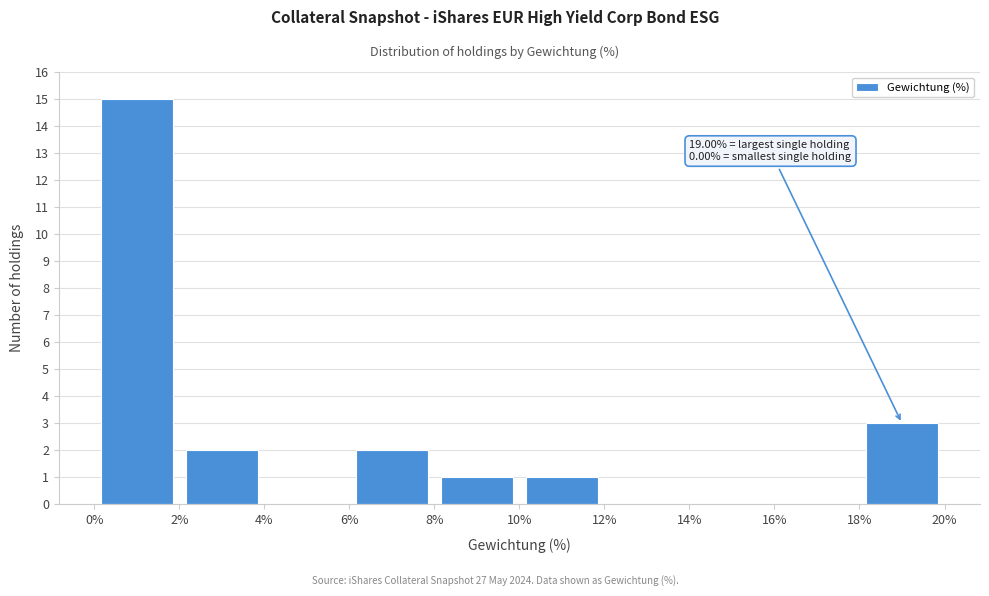

Over which range of the x-axis is the bar tallest?

0% to 2%